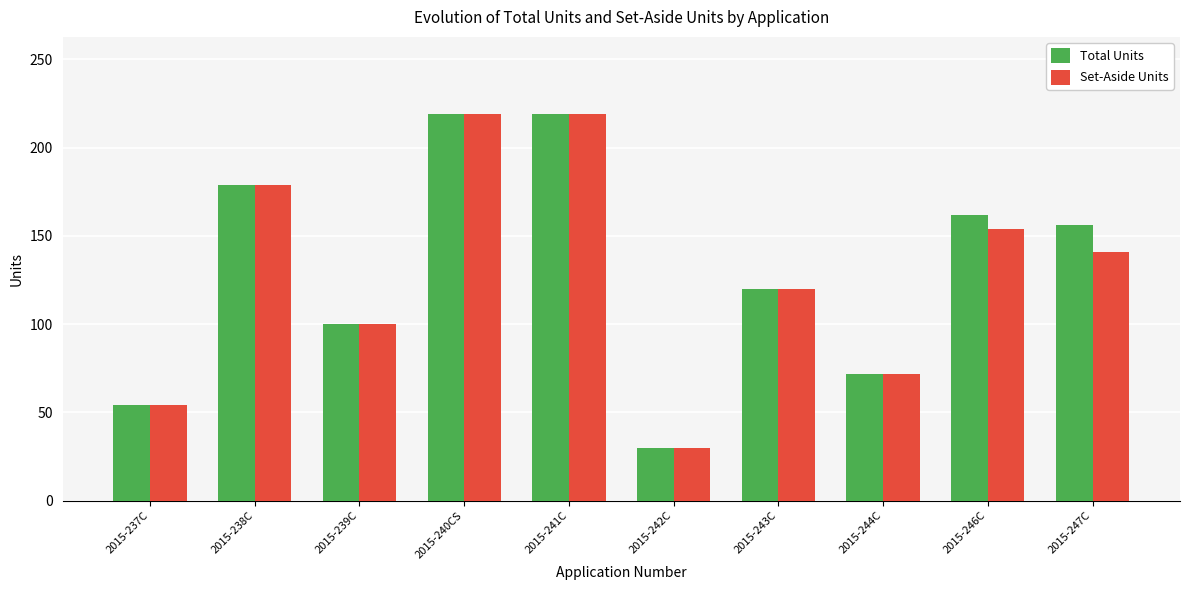

How many groups of bars are there?

10